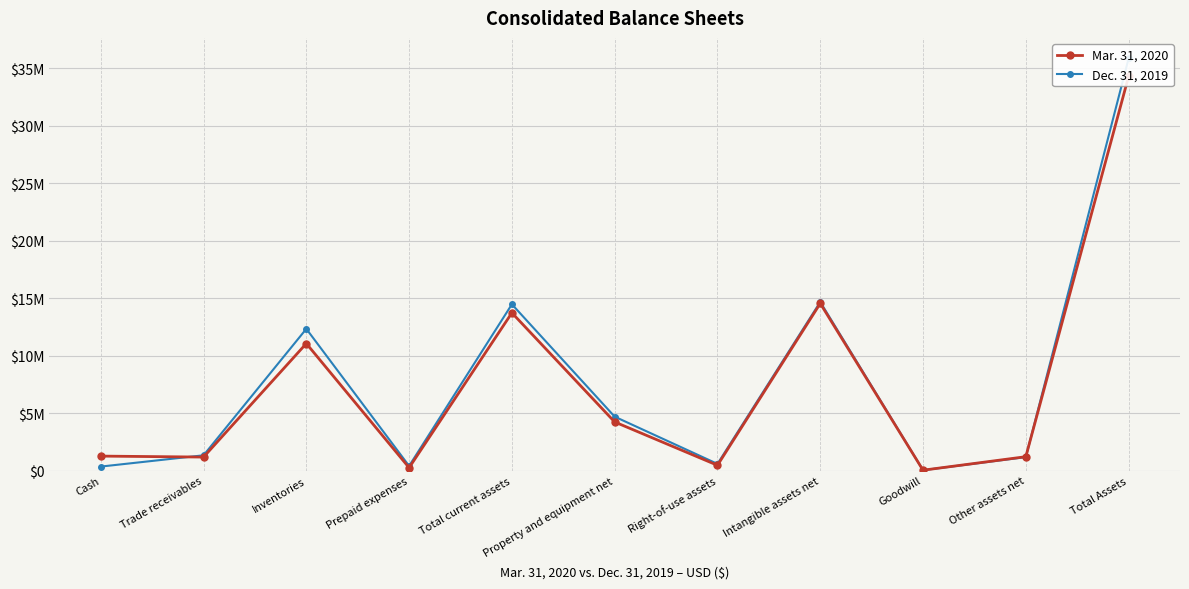

The Mar. 31, 2020 series shows 49289 at Goodwill. True or false?

False